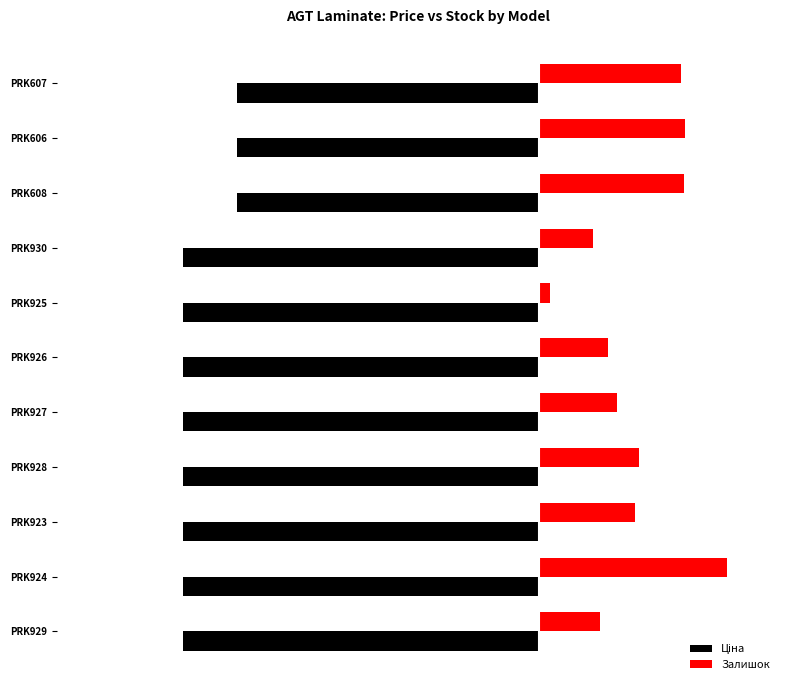

Which category has the highest value across all series?

PRK924